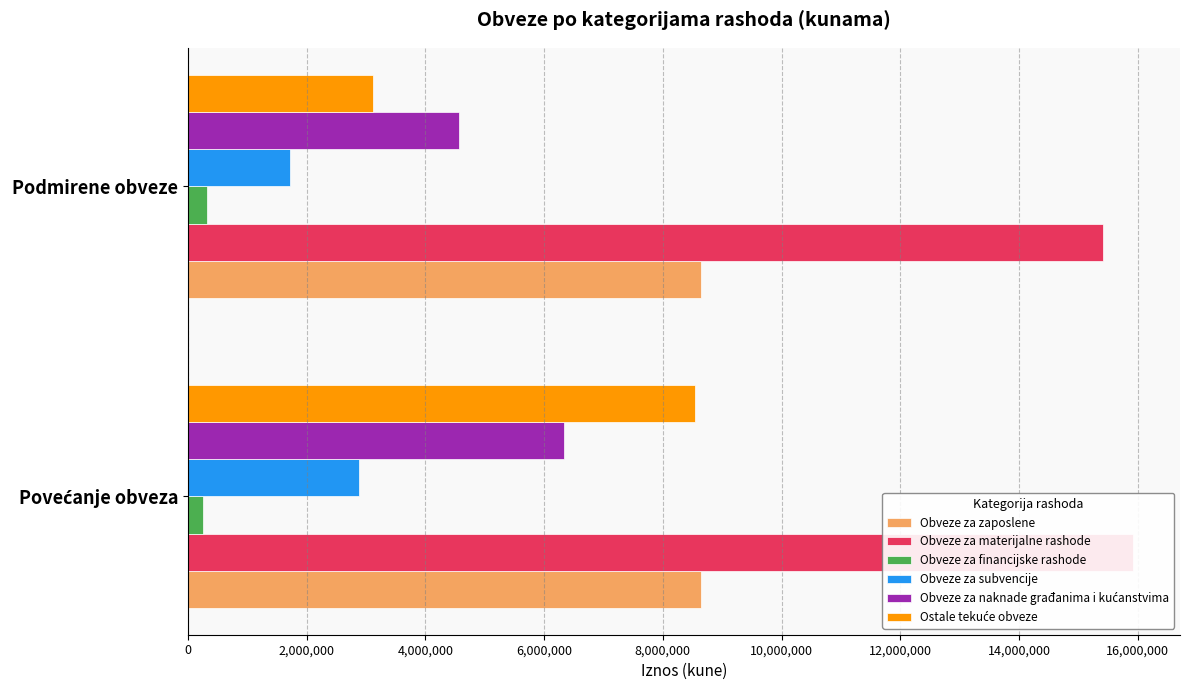

What is the average value of the Ostale tekuće obveze series?

5821568.0